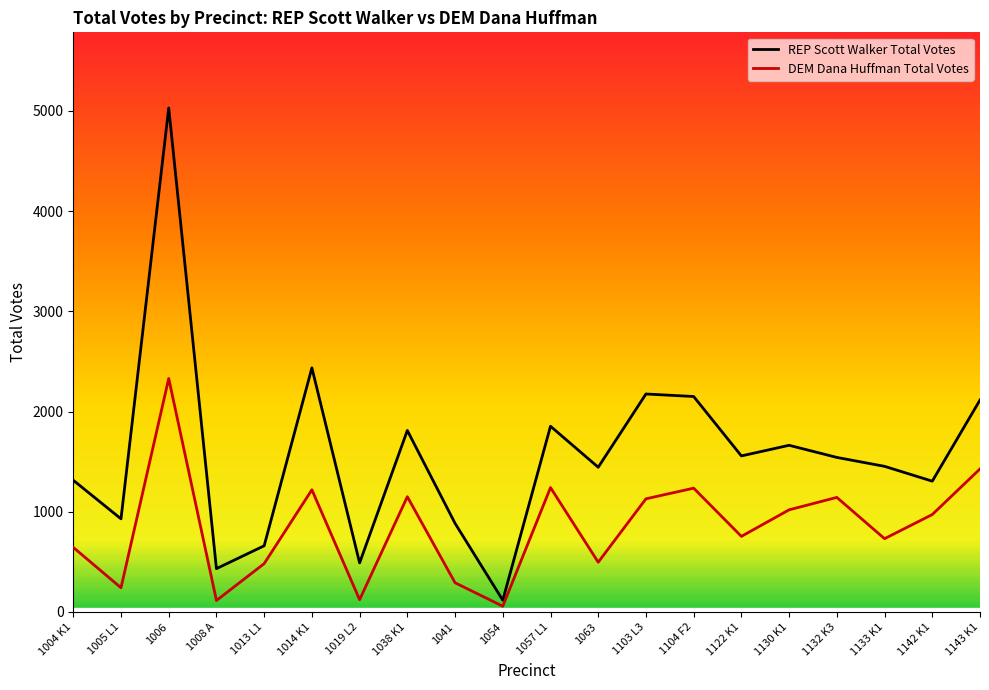

Which series has the largest total across all categories?

REP Scott Walker Total Votes